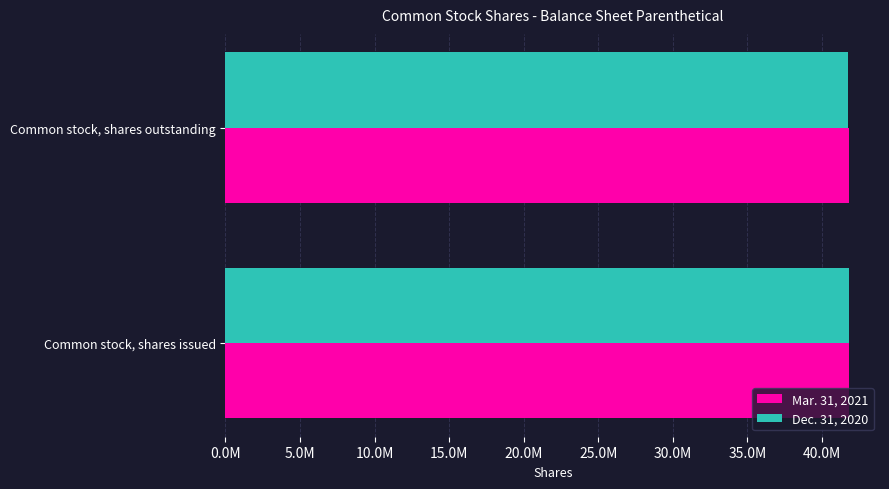

List the labels in order of Dec. 31, 2020 value, largest first.

Common stock, shares issued, Common stock, shares outstanding